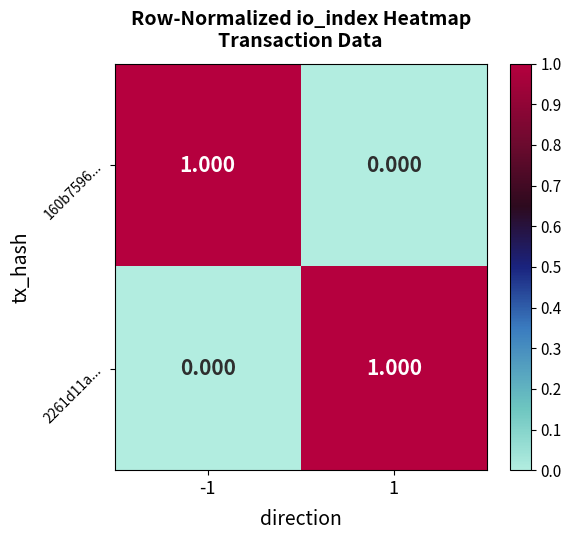

How many data points in 160b7596... are less than 1?

1